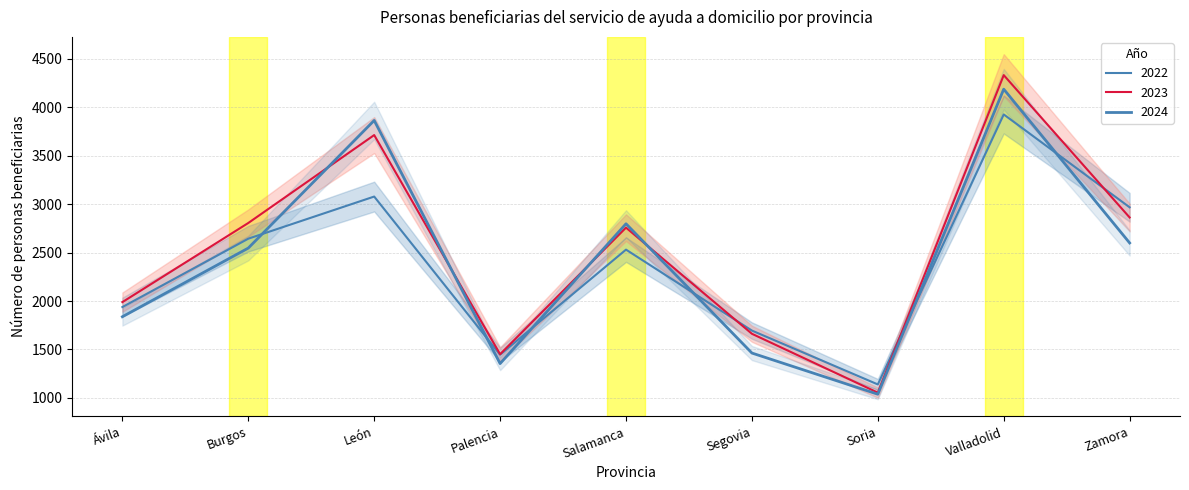

List the series in order of their overall mean, highest first.

2023, 2024, 2022